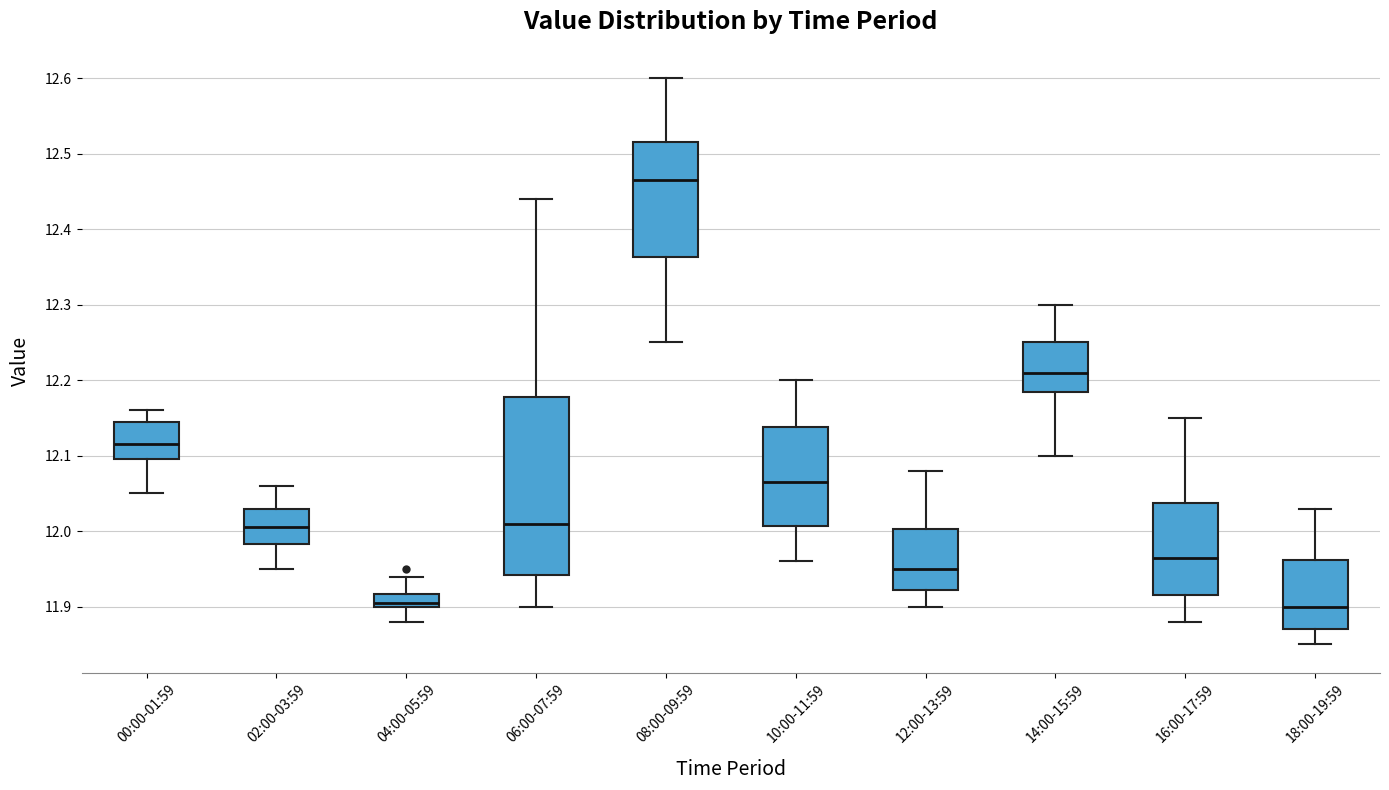

Reading left to right, transcribe this box plot: for each box, give where its median line is, the range the box spans, and where its two whiskers end, as read against the y-axis. The values are not printed on the chart, so give them approximately, as read against the axis.

00:00-01:59: median 12.12, box 12.10 to 12.15, whiskers 12.05 to 12.16
02:00-03:59: median 12.01, box 11.98 to 12.03, whiskers 11.95 to 12.06
04:00-05:59: median 11.91, box 11.90 to 11.92, whiskers 11.88 to 11.94
06:00-07:59: median 12.01, box 11.94 to 12.18, whiskers 11.90 to 12.44
08:00-09:59: median 12.47, box 12.36 to 12.52, whiskers 12.25 to 12.60
10:00-11:59: median 12.07, box 12.01 to 12.14, whiskers 11.96 to 12.20
12:00-13:59: median 11.95, box 11.92 to 12.00, whiskers 11.90 to 12.08
14:00-15:59: median 12.21, box 12.19 to 12.25, whiskers 12.10 to 12.30
16:00-17:59: median 11.97, box 11.92 to 12.04, whiskers 11.88 to 12.15
18:00-19:59: median 11.90, box 11.87 to 11.96, whiskers 11.85 to 12.03